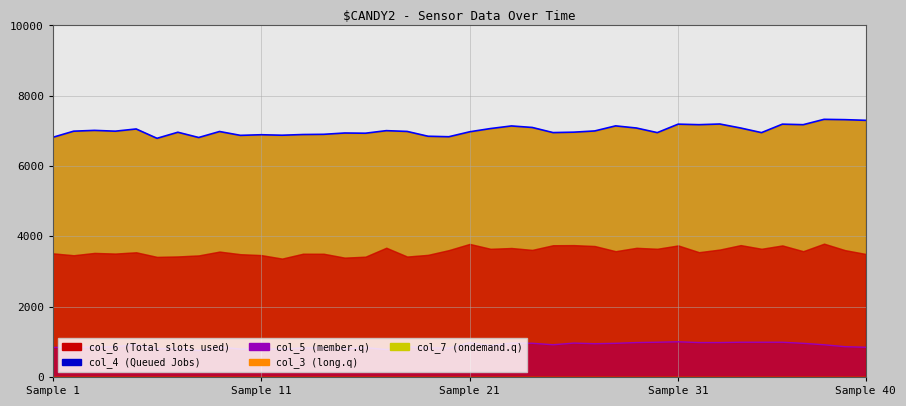

True or false: col_7 line and col_5 line cross at least once.

False